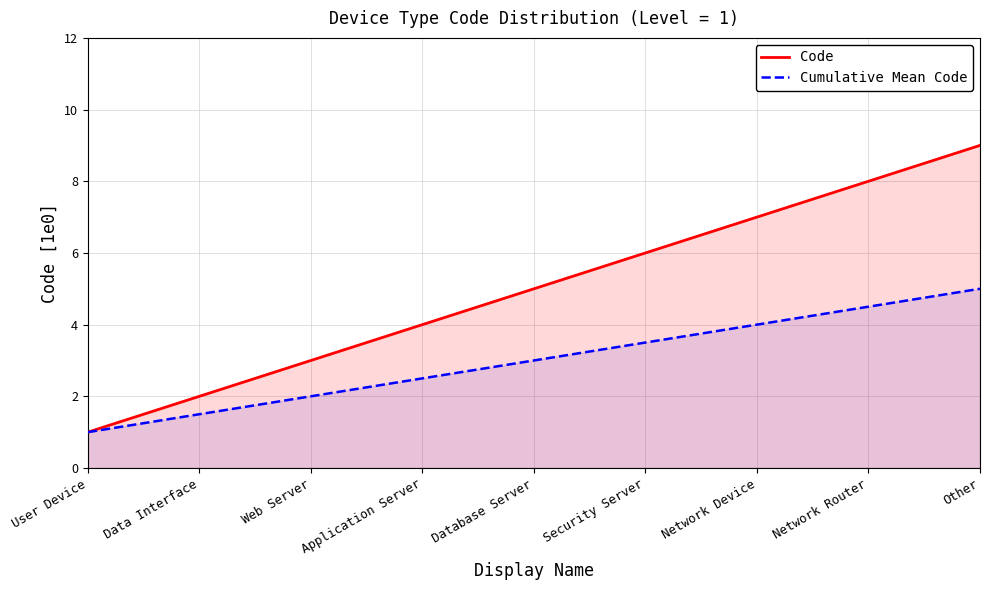

True or false: the data shows 16 at Other.

False